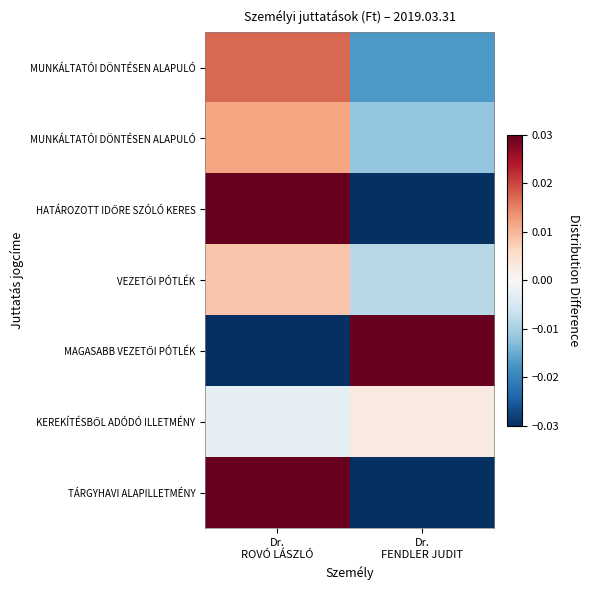

How many data points does each series have?

2